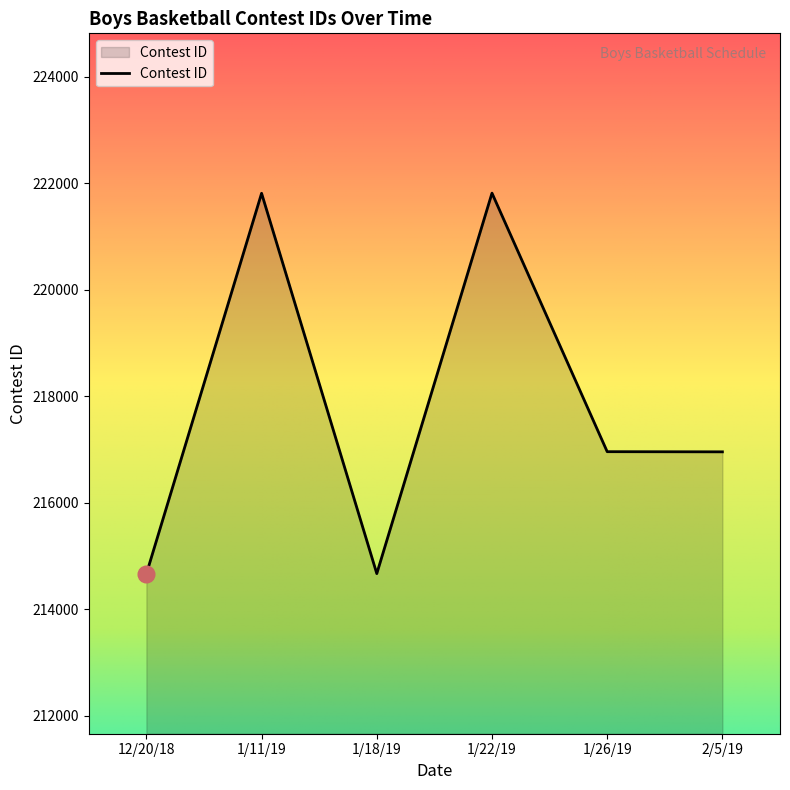

What is the greatest value displayed?

221812